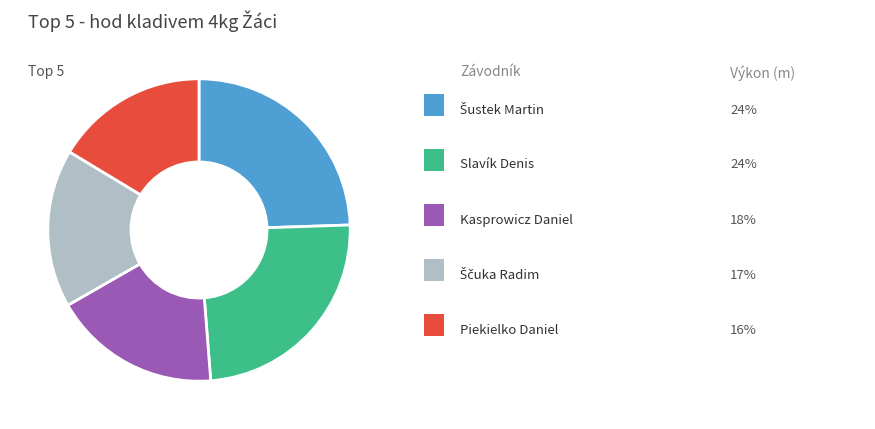

Does any single category account for the majority?

No